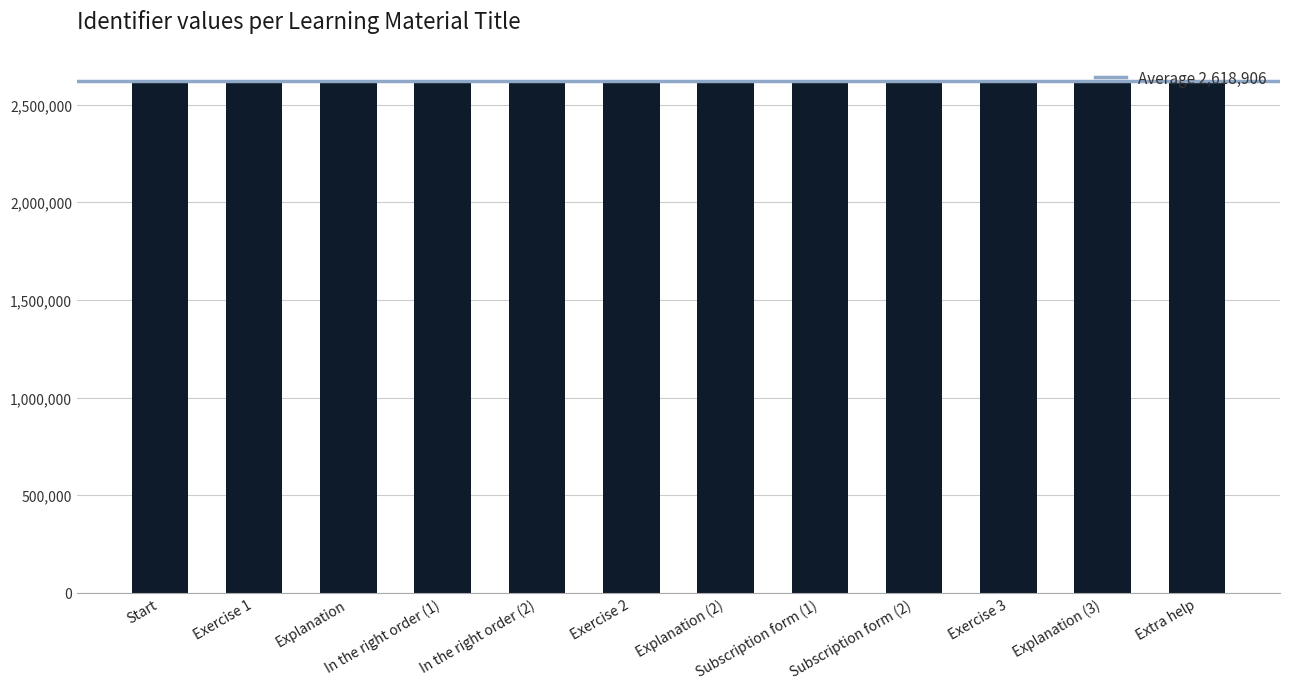

What is the label of the 11th bar from the left?

Explanation (3)